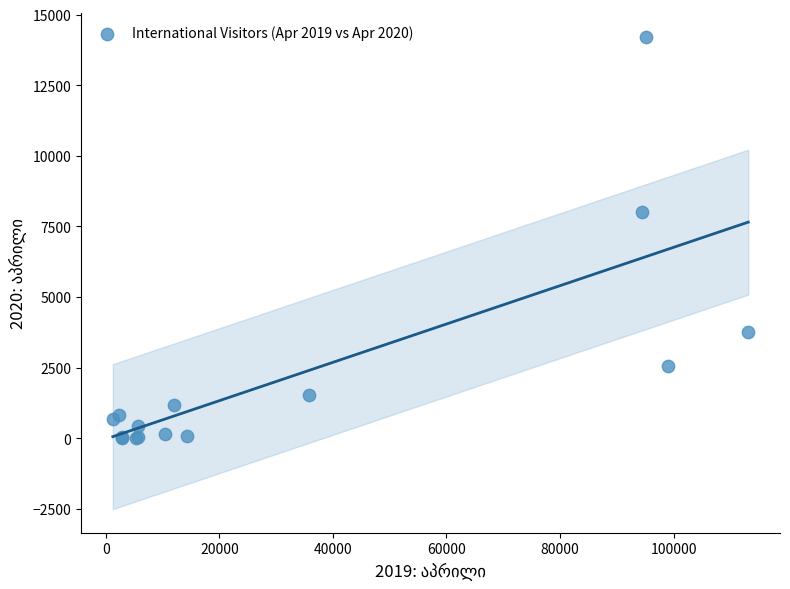

What Y value in the scatter plot is closest to 7110?

8018